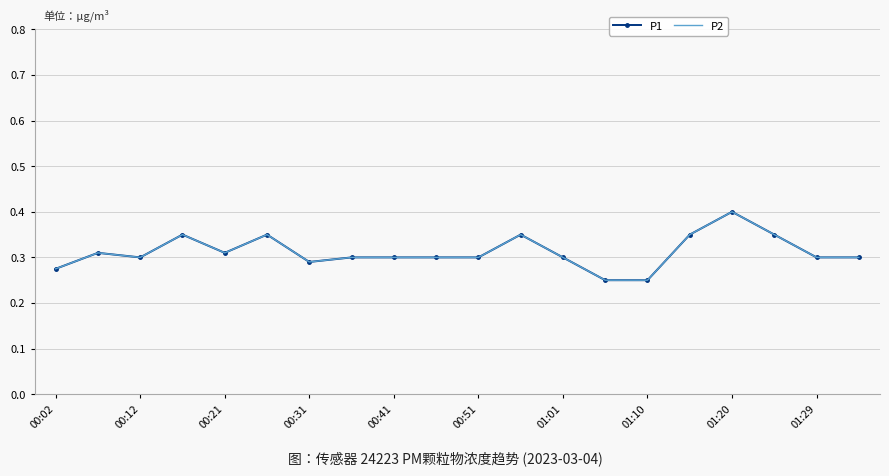

Does the chart have visible grid lines?

Yes